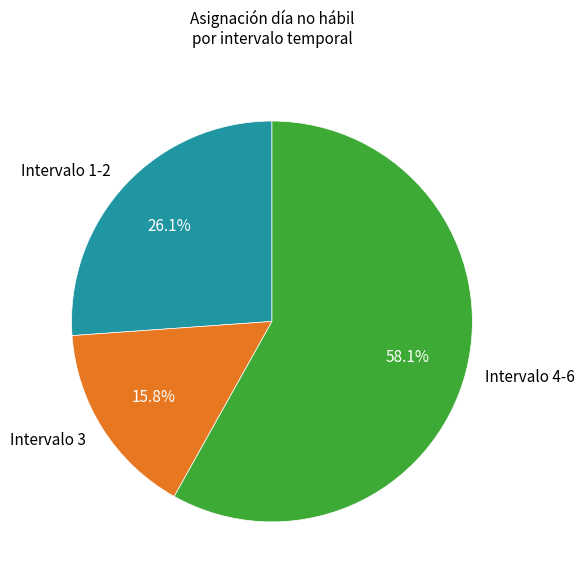

Rank the categories by value from highest to lowest.

Intervalo 4-6, Intervalo 1-2, Intervalo 3